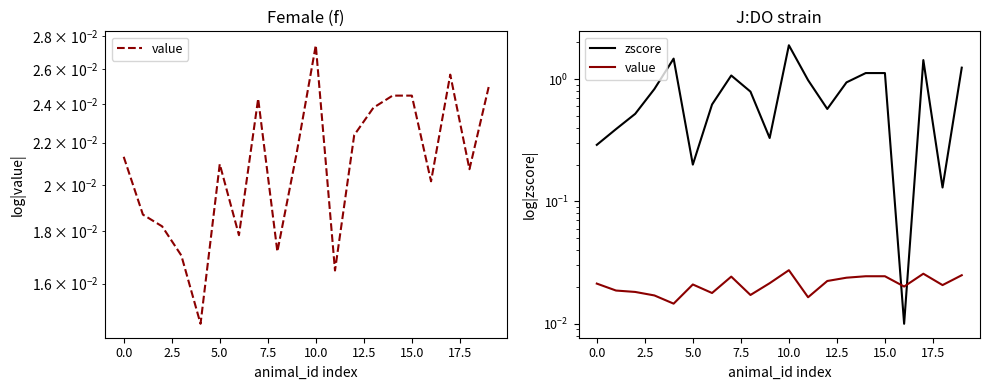

At 13, list the series in order from smallest to largest.

value, zscore